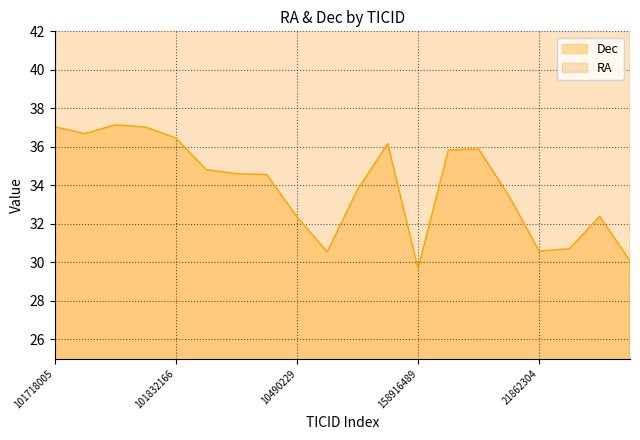

Which category has the lowest value in the Dec series?

158916489